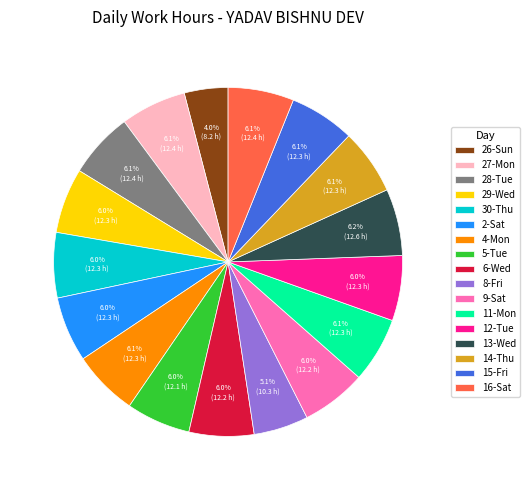

Combined, do 16-Sat and 6-Wed account for over 50%?

No